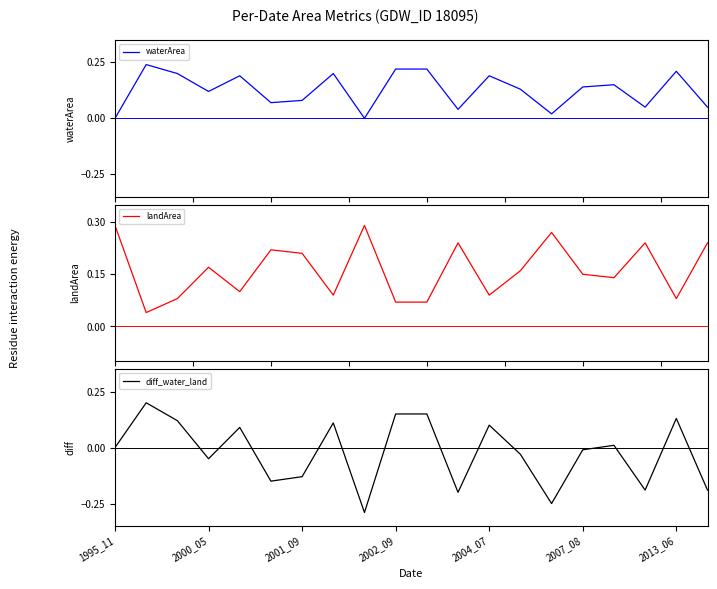

At which category does the chart reach its peak across all series?

1995_11